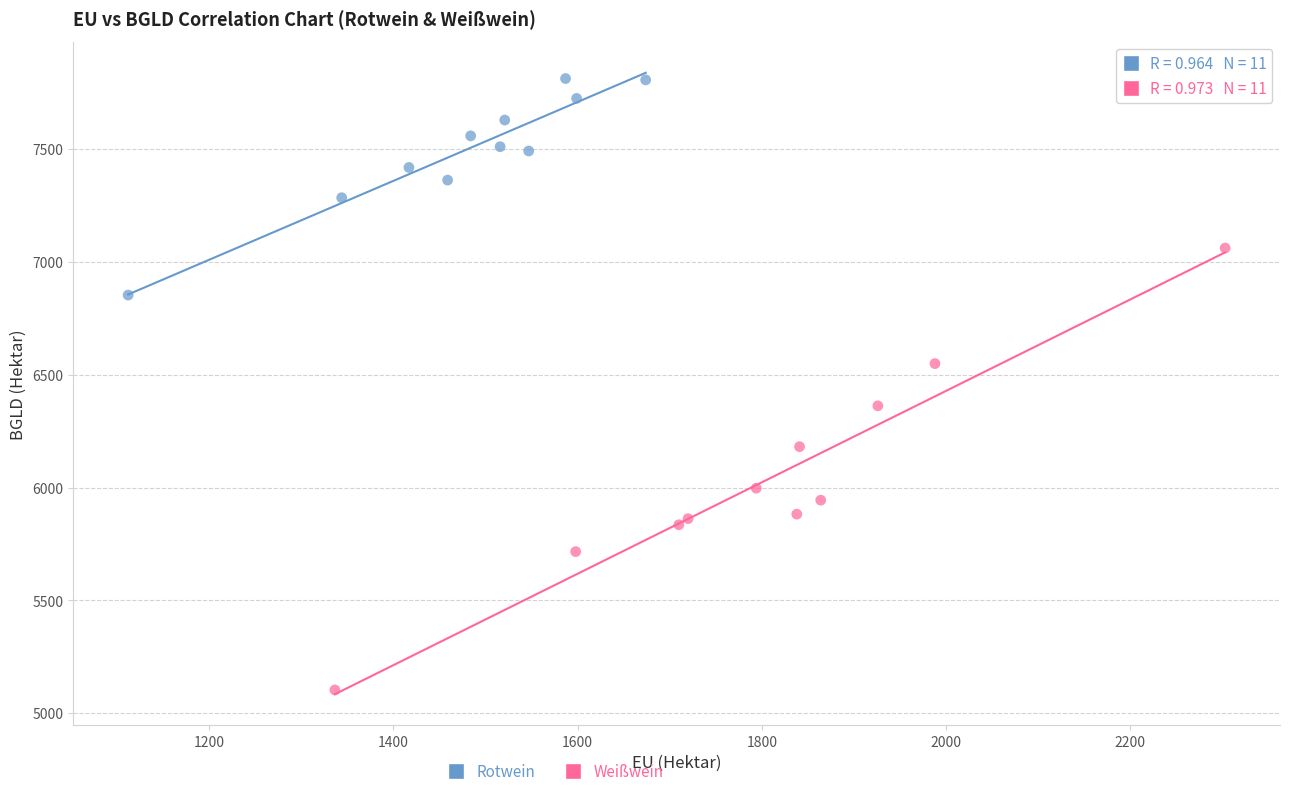

Which series contains the highest Y value?

Rotwein